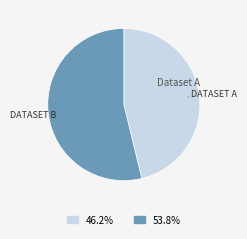

Is there a majority slice in this chart?

Yes